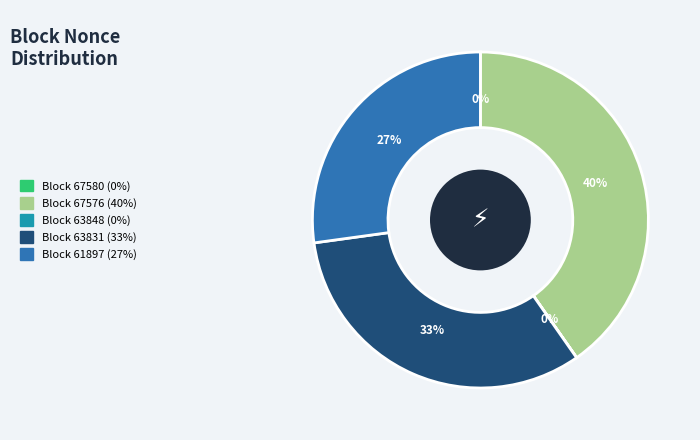

To the nearest percent, what is the average slice percentage?

20%